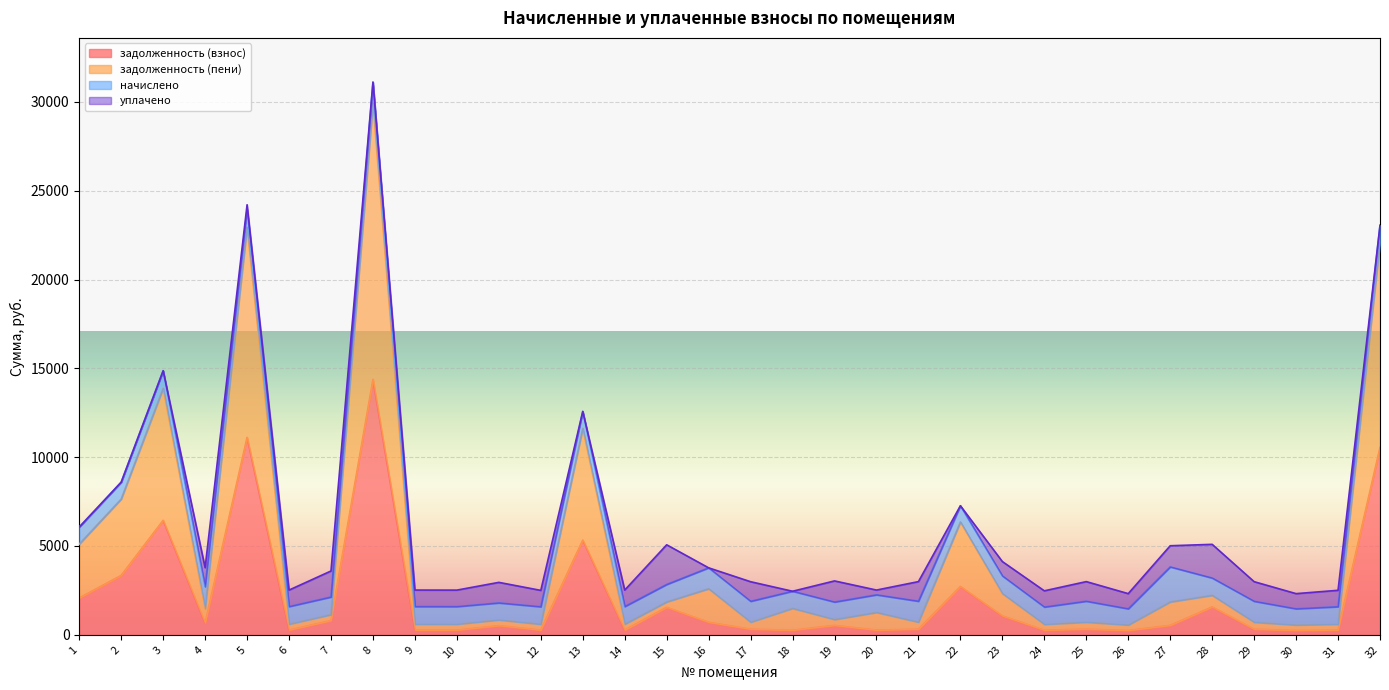

List the labels in order of задолженность (пени) value, smallest first.

26, 30, 24, 12, 31, 10, 6, 9, 14, 11, 19, 17, 29, 21, 25, 7, 20, 18, 4, 15, 28, 23, 16, 27, 1, 22, 2, 13, 3, 32, 5, 8